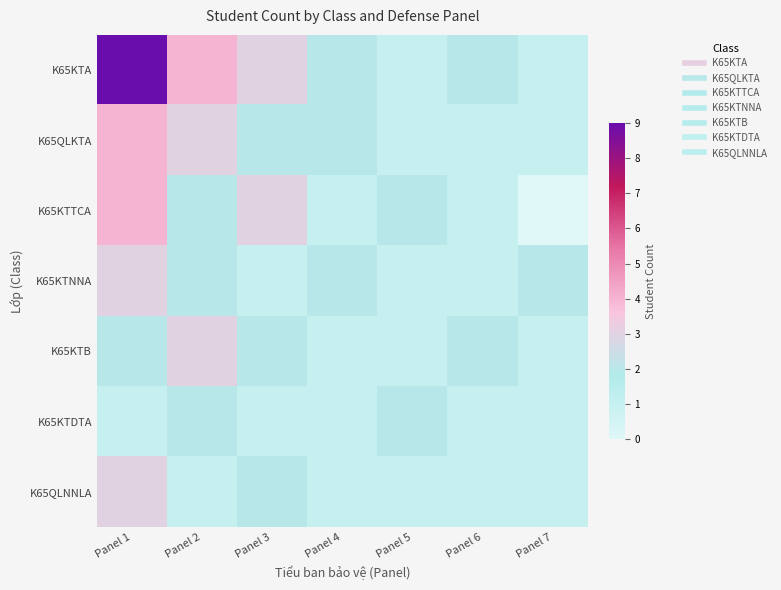

Rank the series by their maximum value, from lowest to highest.

K65KTDTA, K65KTNNA, K65KTB, K65QLNNLA, K65QLKTA, K65KTTCA, K65KTA